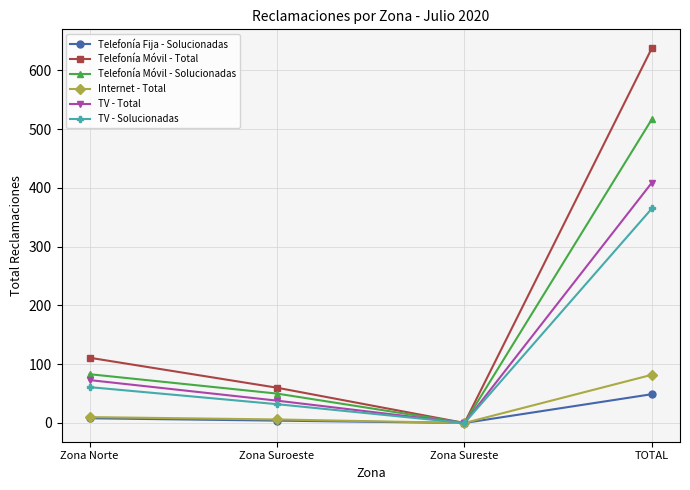

What is the label of the 3rd point from the left?

Zona Sureste